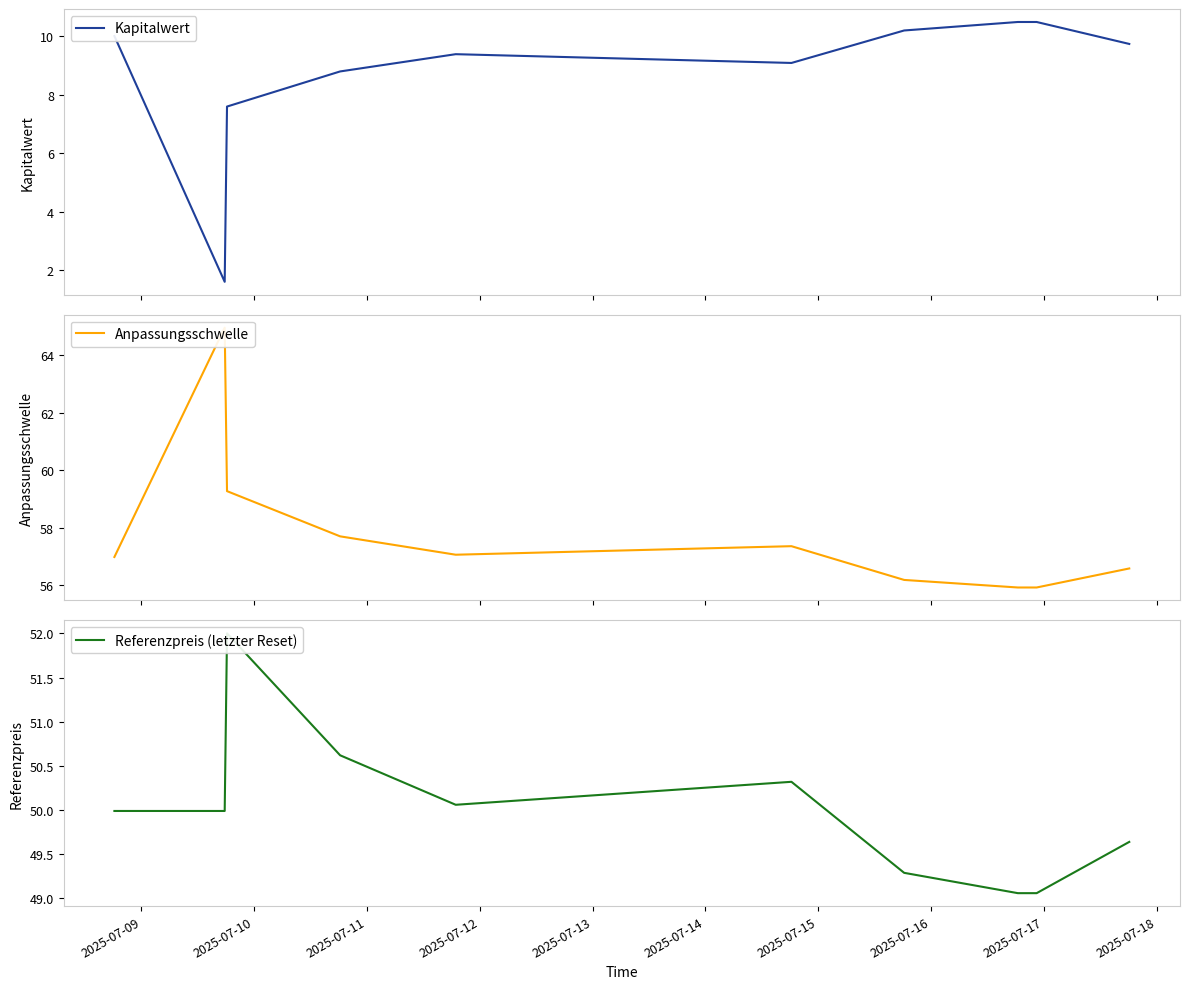

What is the sum of all Kapitalwert values?

87.3